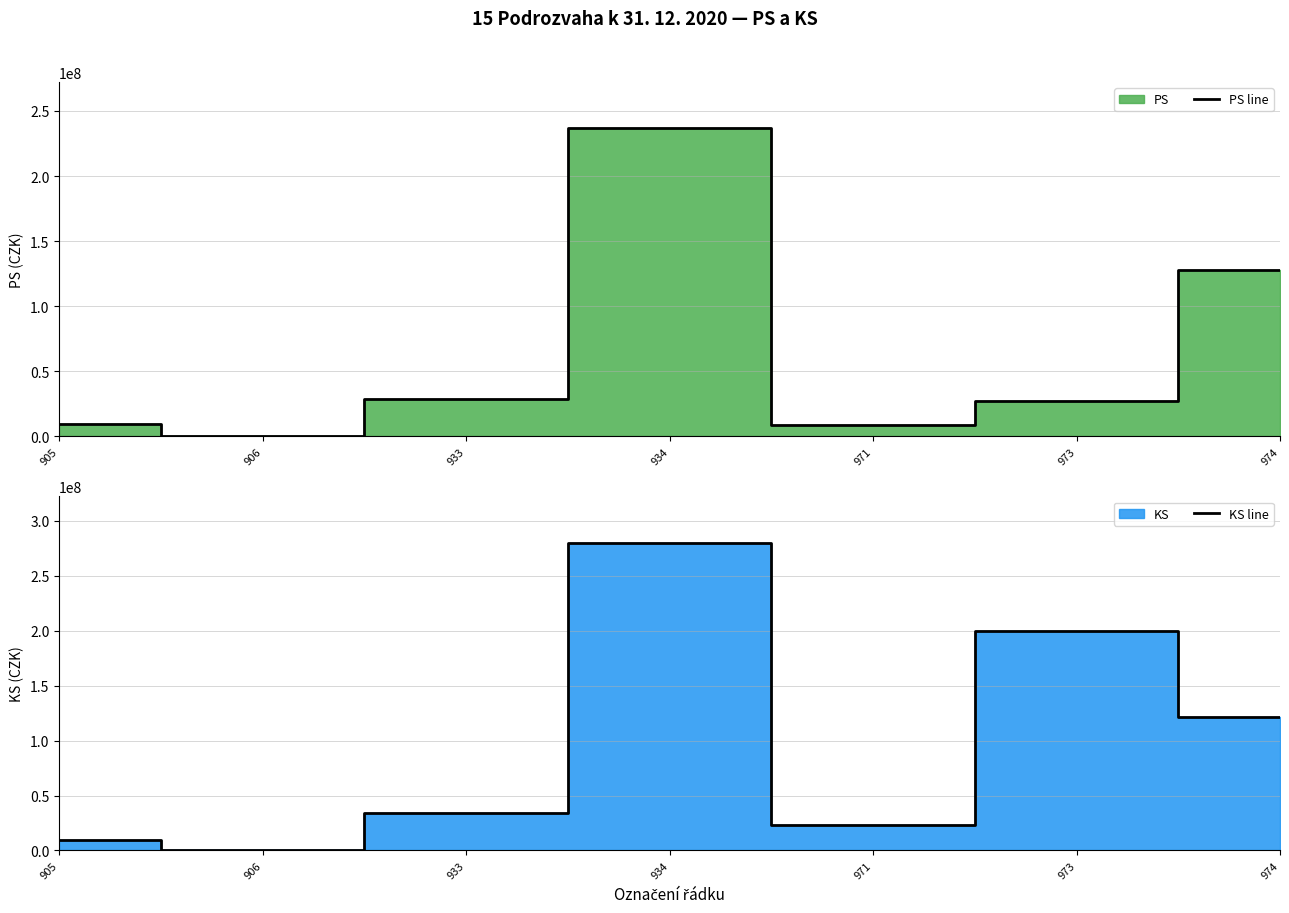

How many distinct data groups are displayed?

2